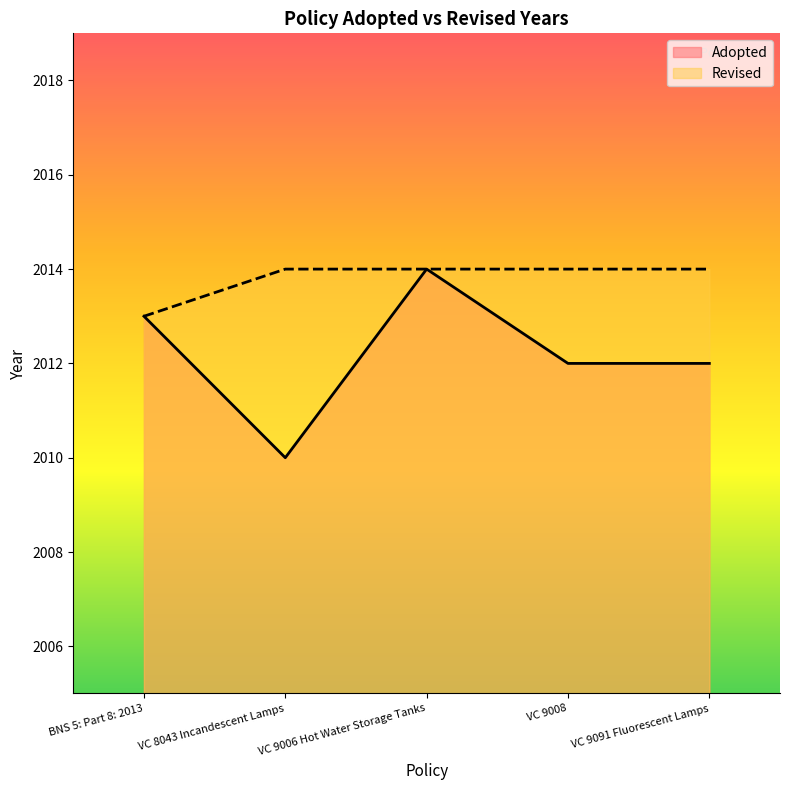

List the labels in order of value, smallest first.

VC 8043 Incandescent Lamps, VC 9008, VC 9091 Fluorescent Lamps, BNS 5: Part 8: 2013, VC 9006 Hot Water Storage Tanks